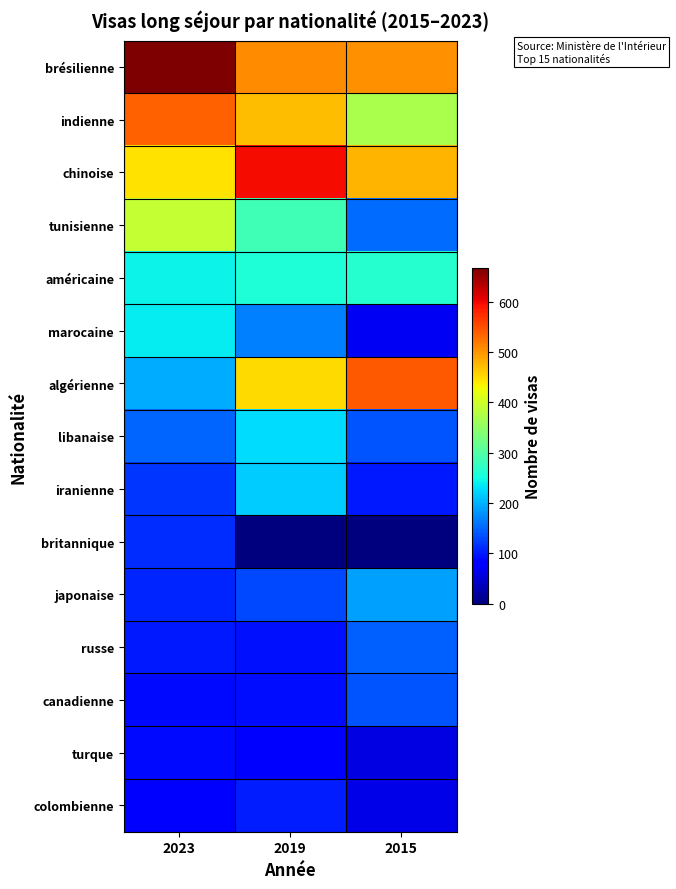

Between 2019 and 2015, which is larger?

2019